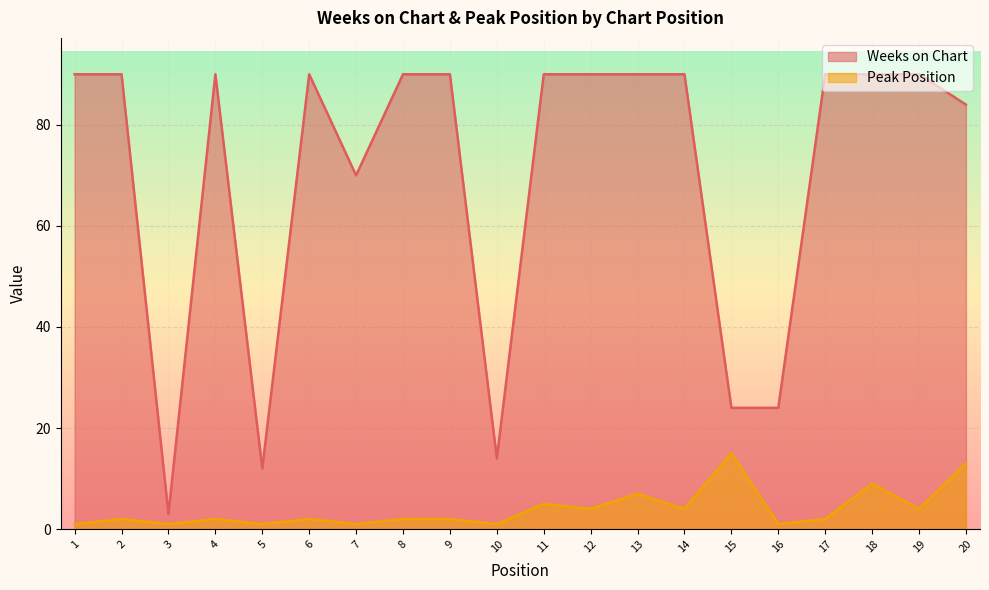

List the series in order of their peak value, highest first.

Weeks on Chart, Peak Position